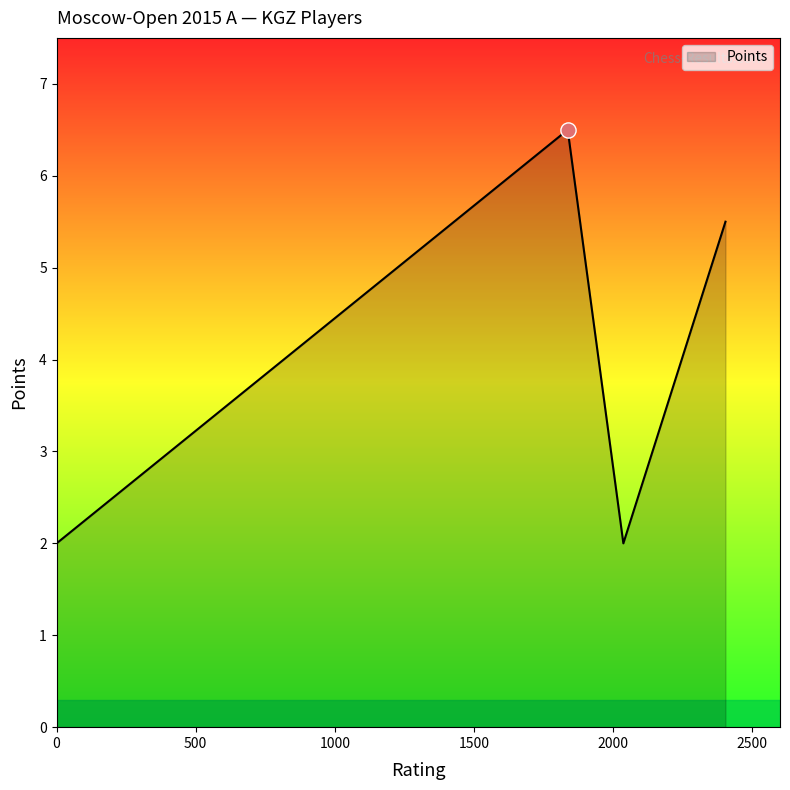

What is the difference between the maximum and second lowest values?

4.5